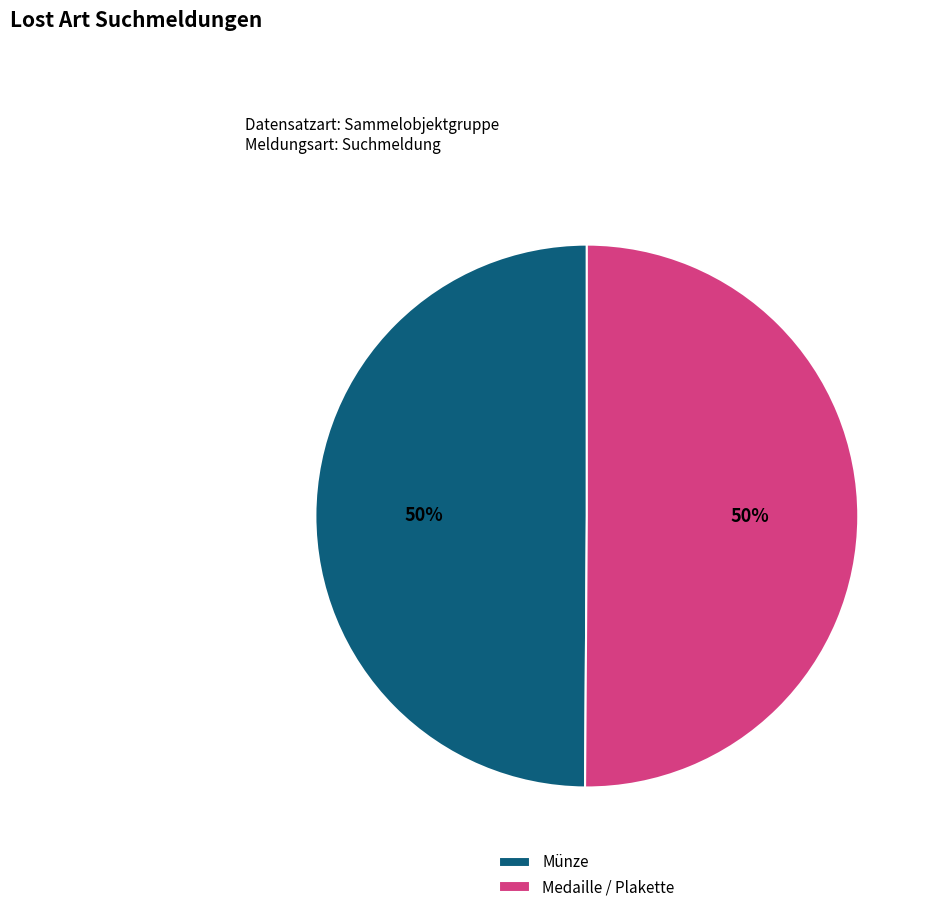

What is the ratio of the value at Medaille / Plakette to the value at Münze?

1.0